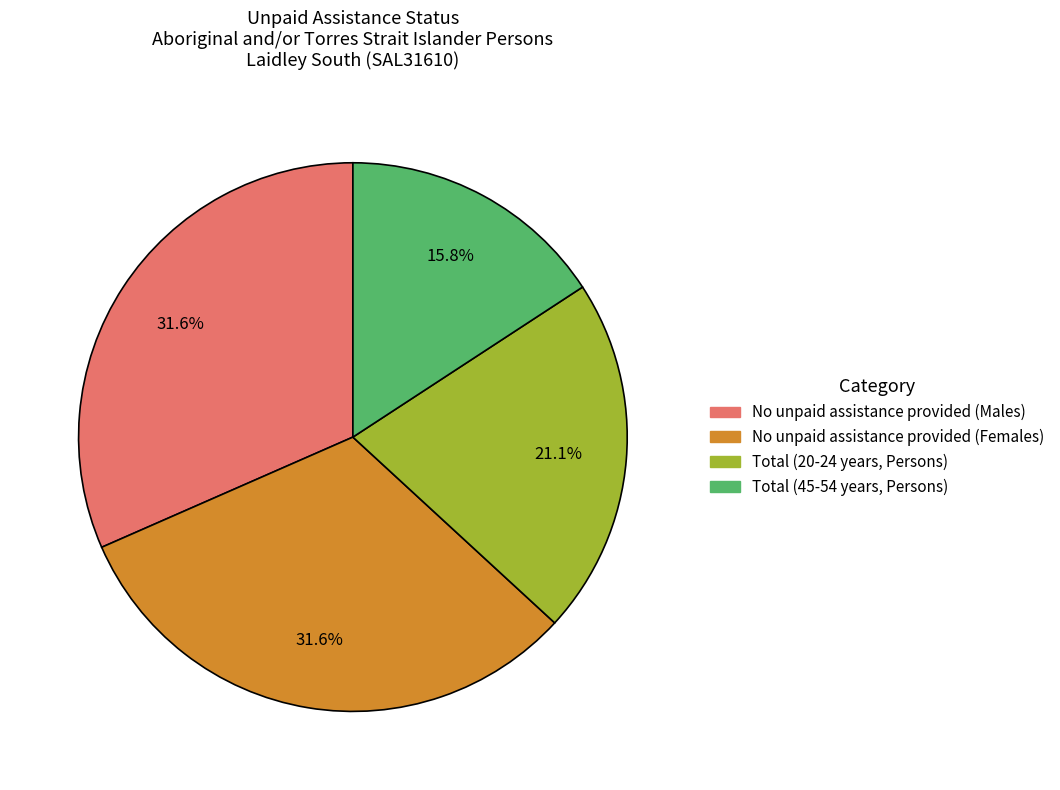

What portion of the pie excludes Total (20-24 years, Persons)?

78.9%